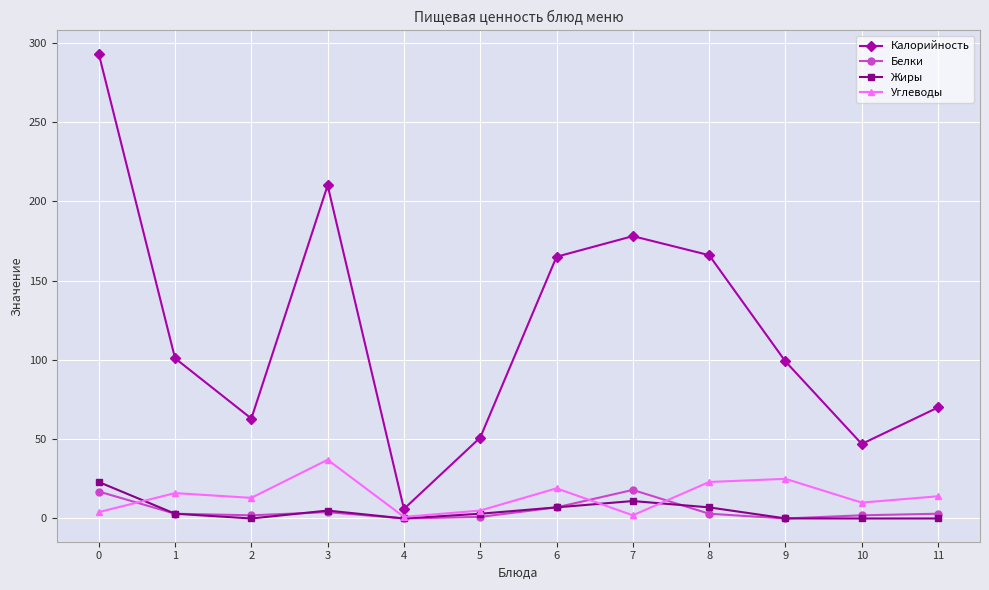

Where is the first local minimum for Углеводы?

2